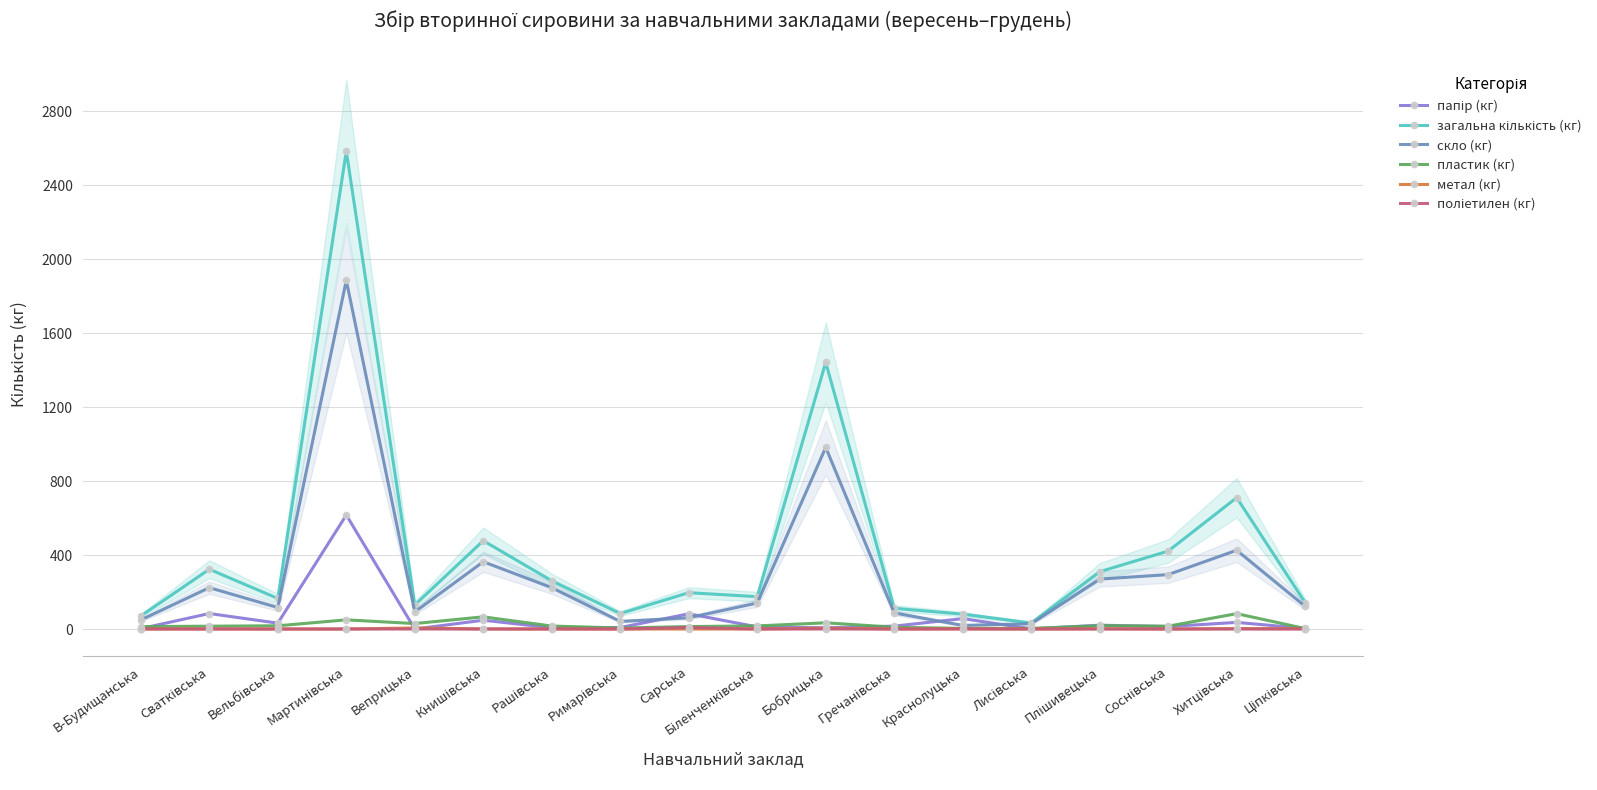

True or false: скло (кг) and метал (кг) cross at least once.

False